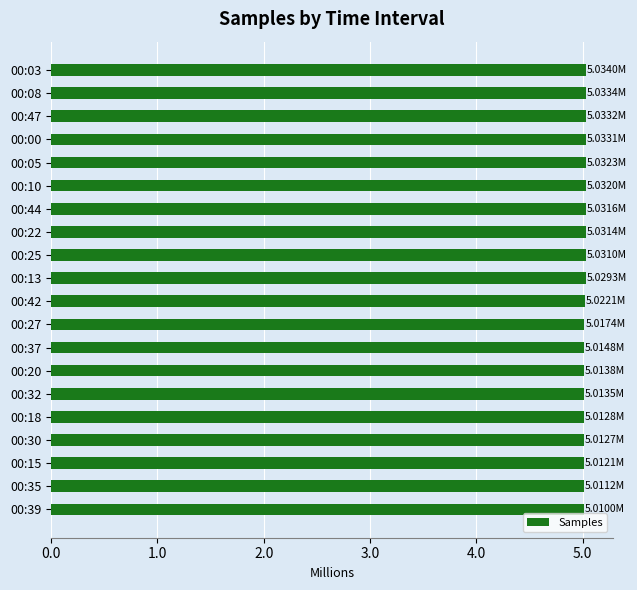

What is the greatest value displayed?

5033999